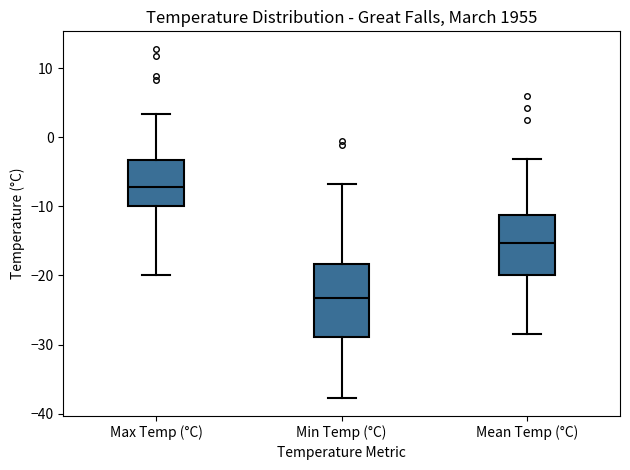

Reading left to right, read every box against the y-axis: the position of its median line, the range the box covers, and the ends of its whiskers. The values are not printed on the chart, so give them approximately, as read against the axis.

Max Temp (°C): median -7, box -10 to -3, whiskers -20 to 3
Min Temp (°C): median -23, box -29 to -18, whiskers -38 to -7
Mean Temp (°C): median -15, box -20 to -11, whiskers -28 to -3